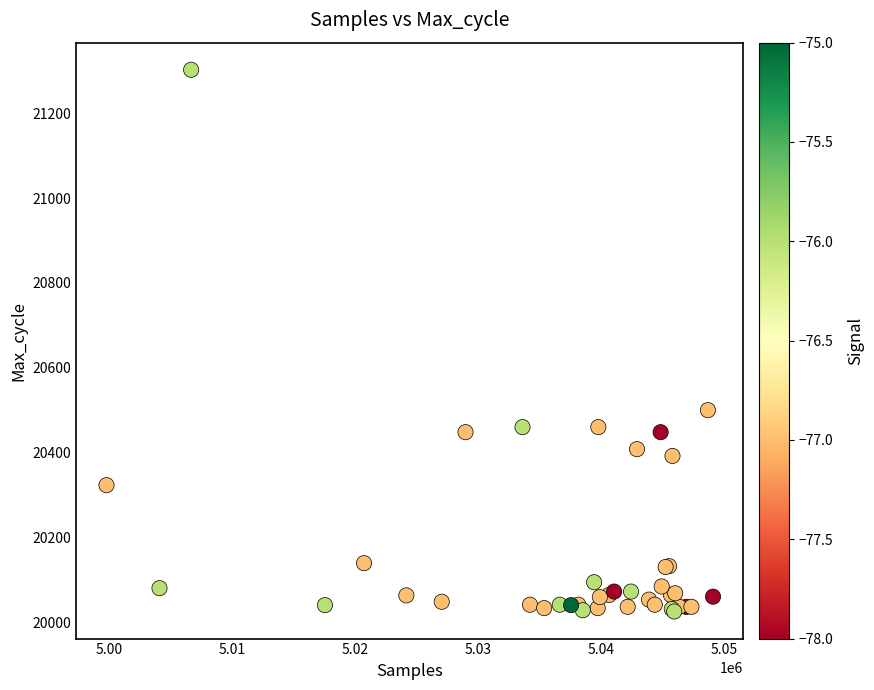

What Y value in the scatter plot is closest to 20664?

20500